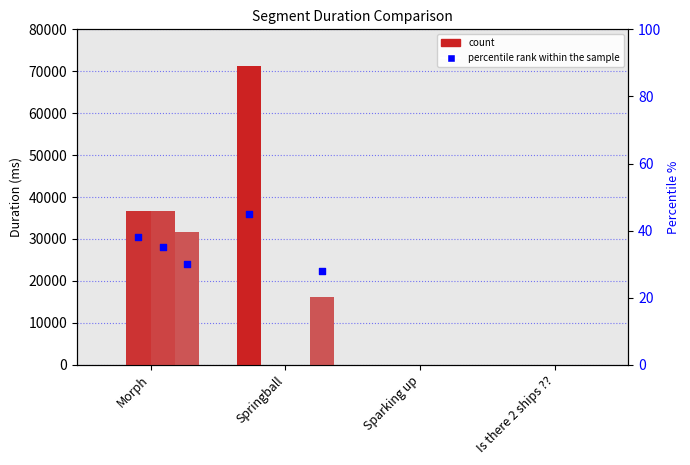

At how many categories does at least one series exceed 45729?

1